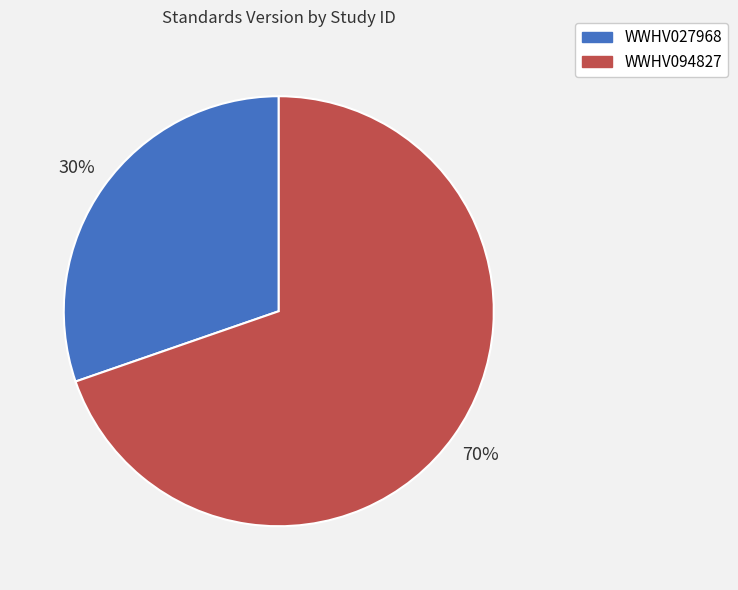

How many slices are in this pie chart?

2